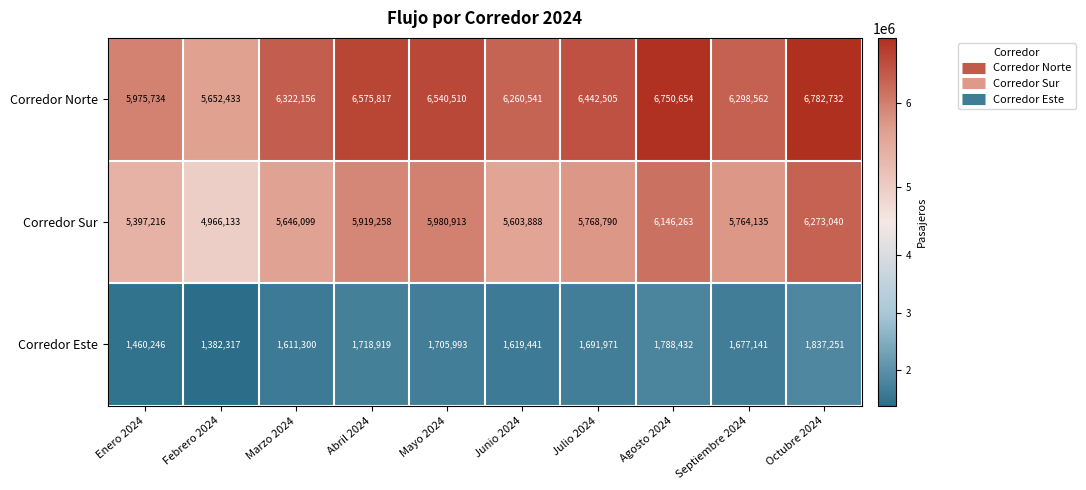

What is the highest value of the Corredor Este series?

1837251